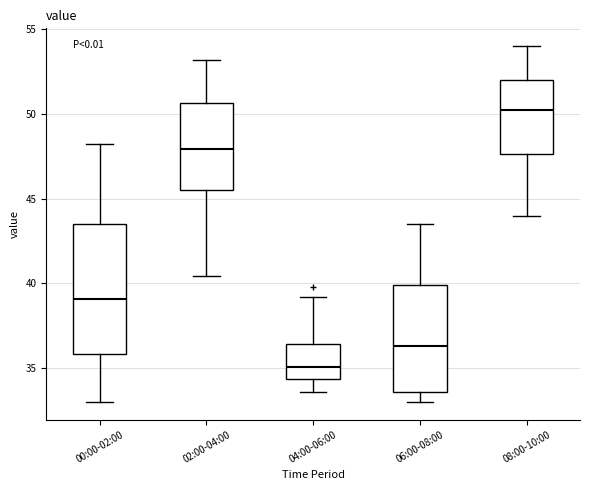

Reading left to right, transcribe this box plot: for each box, give where its median line is, the range the box spans, and where its two whiskers end, as read against the y-axis. The values are not printed on the chart, so give them approximately, as read against the axis.

00:00-02:00: median 39.0, box 36.0 to 43.5, whiskers 33.0 to 48.0
02:00-04:00: median 48.0, box 45.5 to 50.5, whiskers 40.5 to 53.0
04:00-06:00: median 35.0, box 34.5 to 36.5, whiskers 33.5 to 39.0
06:00-08:00: median 36.5, box 33.5 to 40.0, whiskers 33.0 to 43.5
08:00-10:00: median 50.5, box 47.5 to 52.0, whiskers 44.0 to 54.0